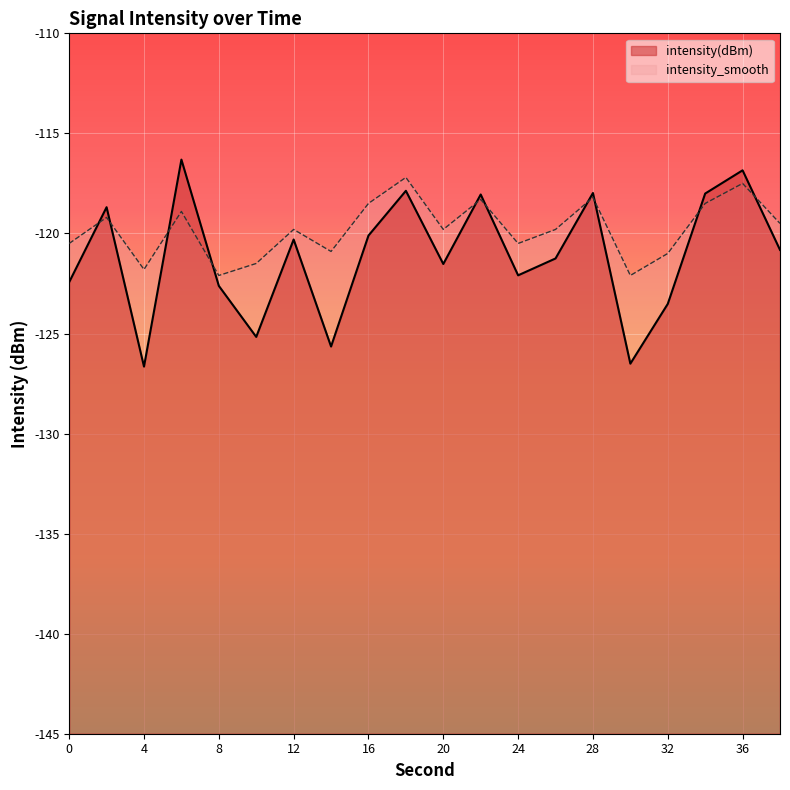

At which label does intensity_smooth reach its minimum?

8